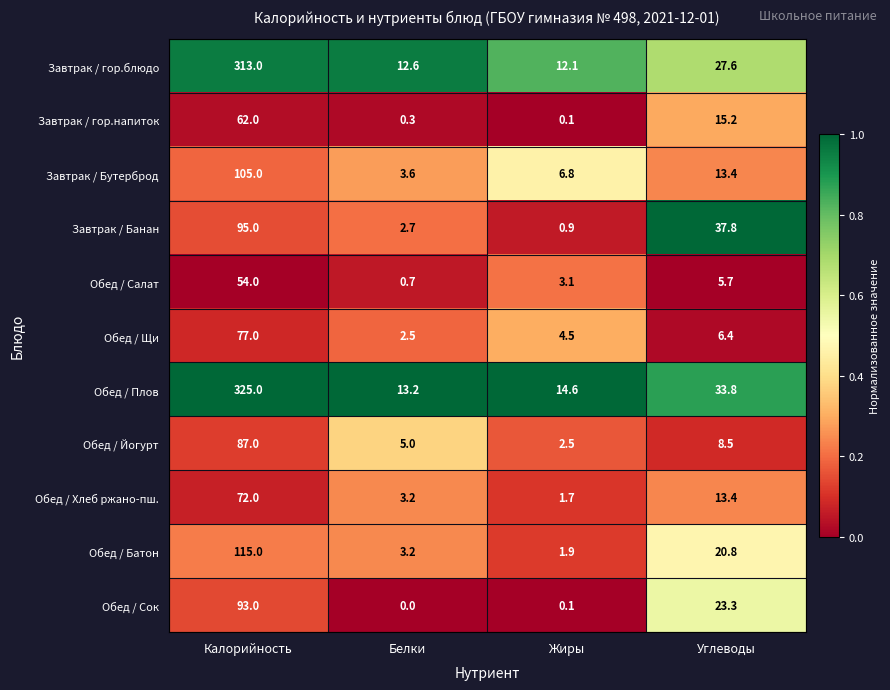

Where is Завтрак / гор.блюдо nearest to the value 162?

Углеводы